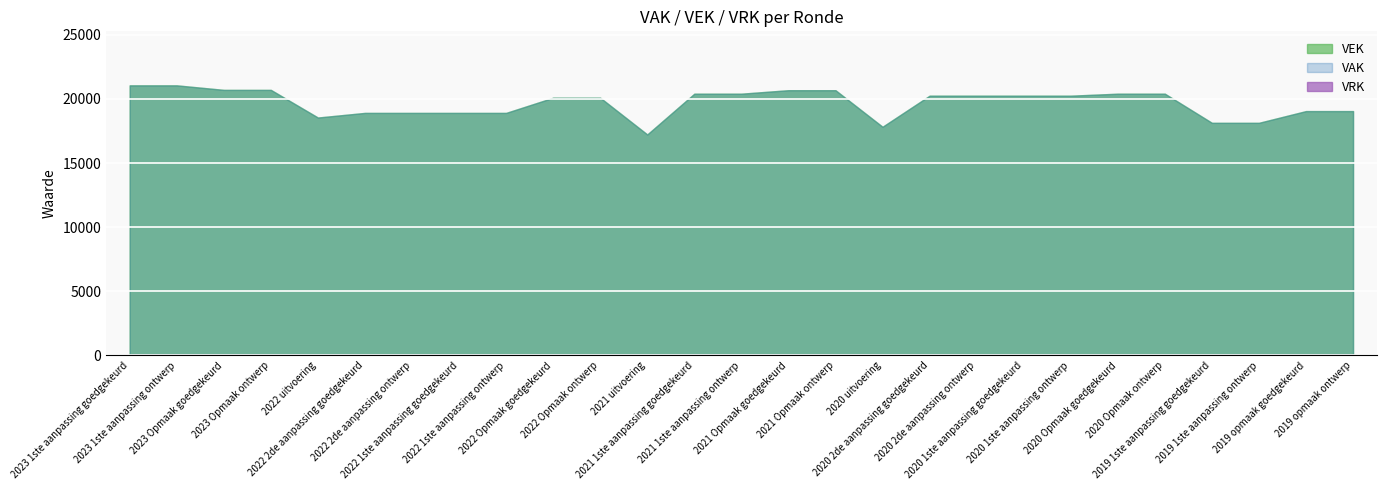

Which series has the largest total across all categories?

VAK